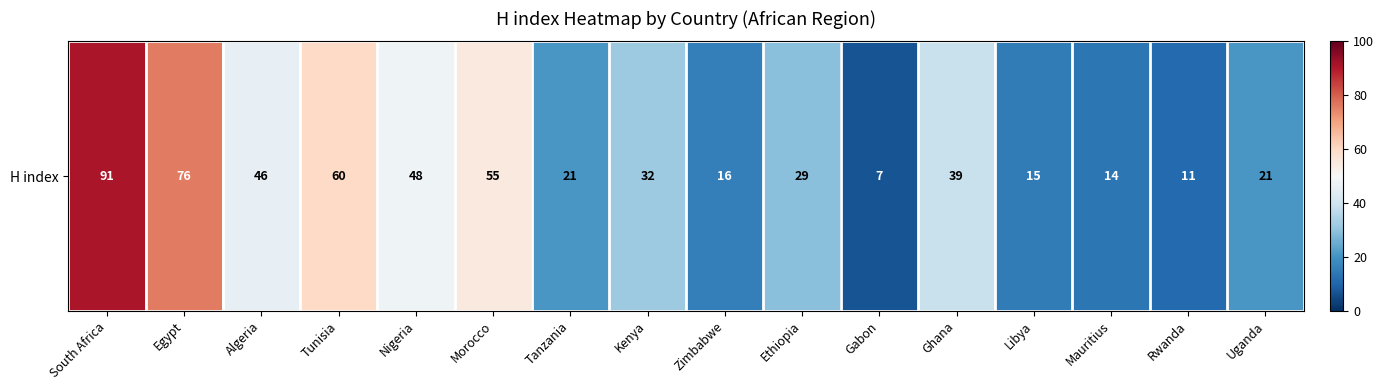

Which category has the lowest value across all series?

Gabon